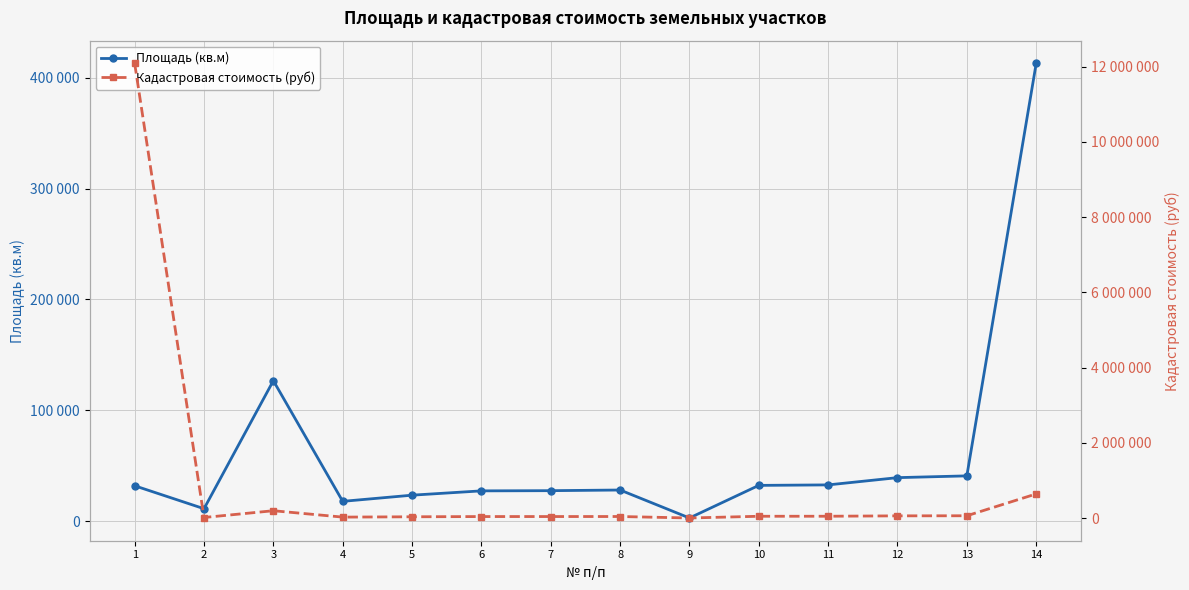

Where is Кадастровая стоимость (руб) nearest to the value 6044898?

14